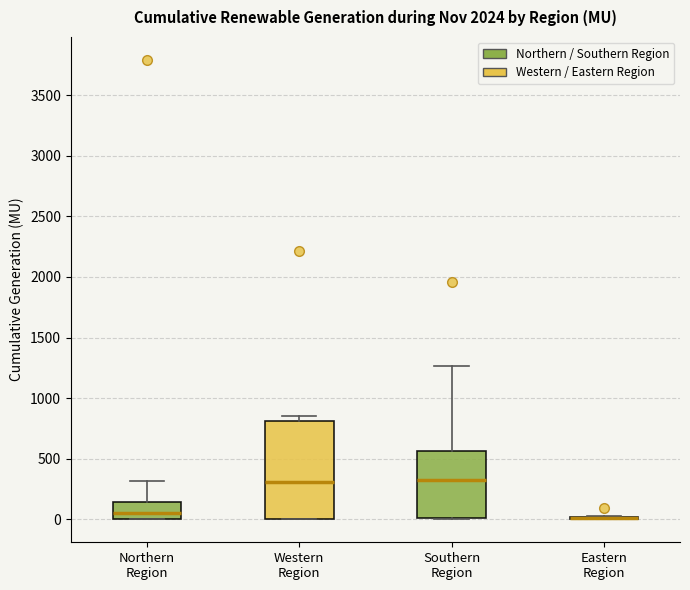

Reading left to right, transcribe this box plot: for each box, give where its median line is, the range the box spans, and where its two whiskers end, as read against the y-axis. The values are not printed on the chart, so give them approximately, as read against the axis.

Northern Region: median 50, box 0 to 150, whiskers 0 to 300
Western Region: median 300, box 0 to 800, whiskers 0 to 850
Southern Region: median 350, box 0 to 550, whiskers 0 to 1250
Eastern Region: box collapsed to a line at 0, whiskers 0 to 0